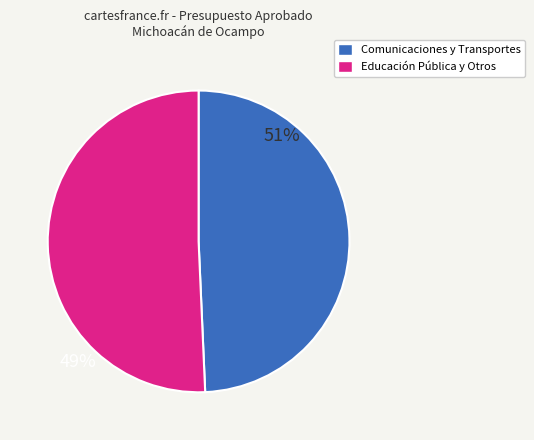

Does any single category account for the majority?

Yes